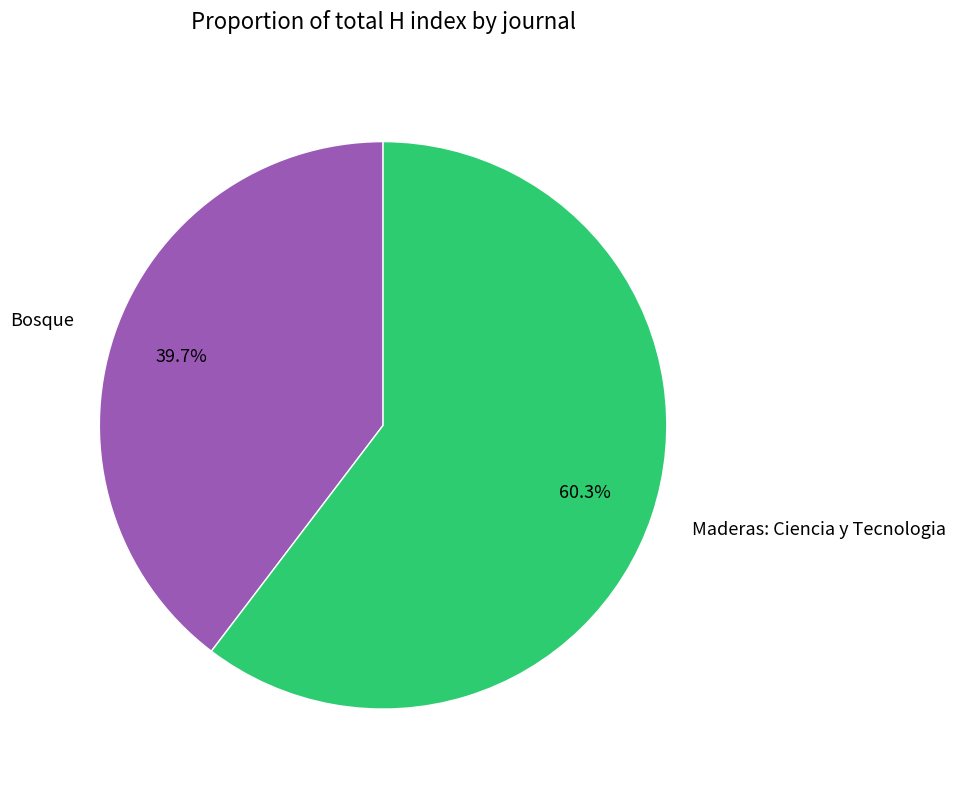

How many segments does this pie chart have?

2